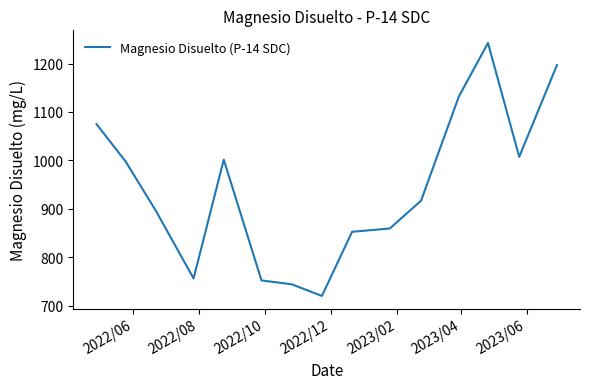

What is the difference between the maximum and minimum values?

521.8